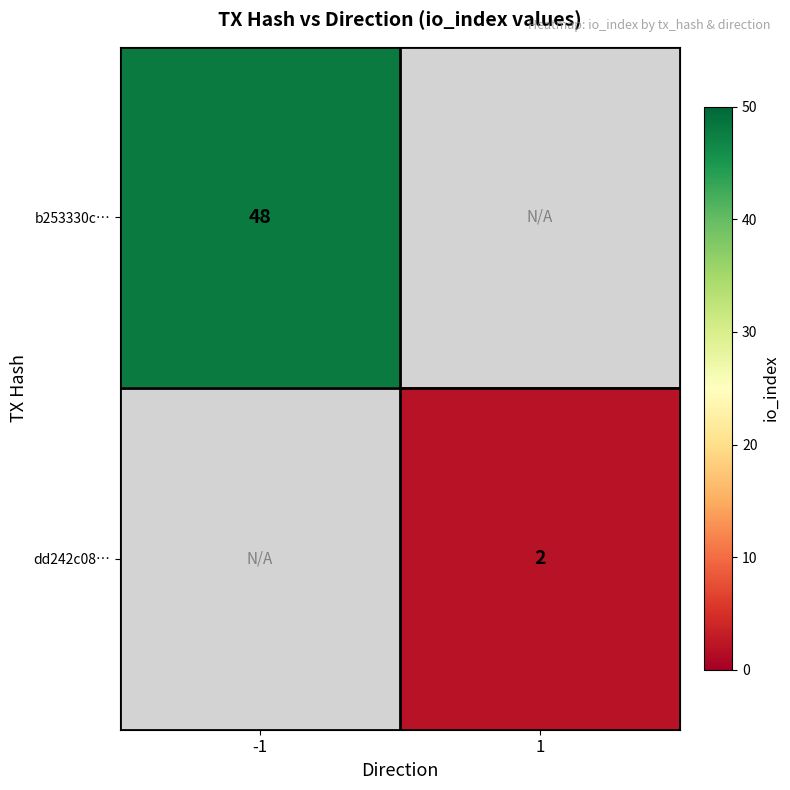

Is it true that b253330c… equals 20.5 at -1?

False